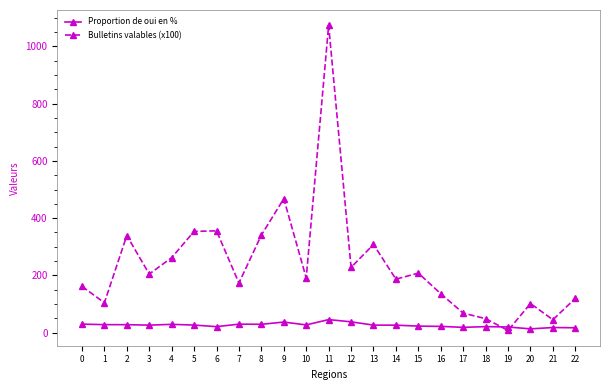

True or false: Bulletins valables (x100) has more than 2 points higher than both neighbors.

True